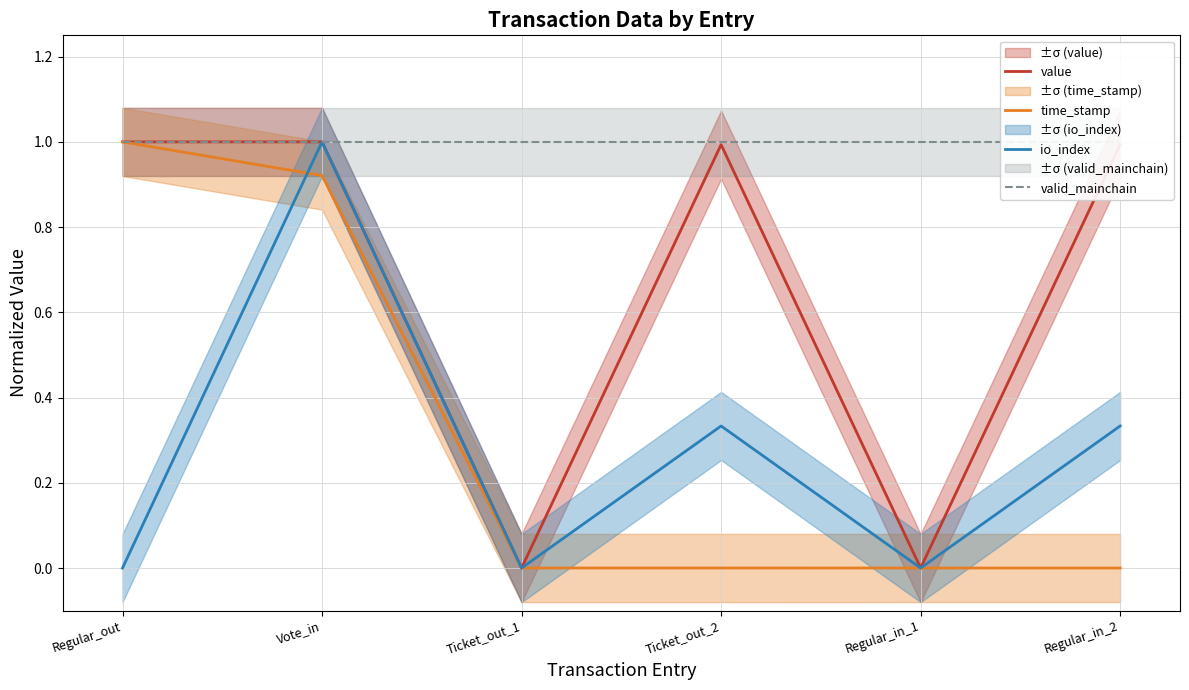

Is the value of value at Regular_in_1 greater than the value of time_stamp at Ticket_out_2?

No